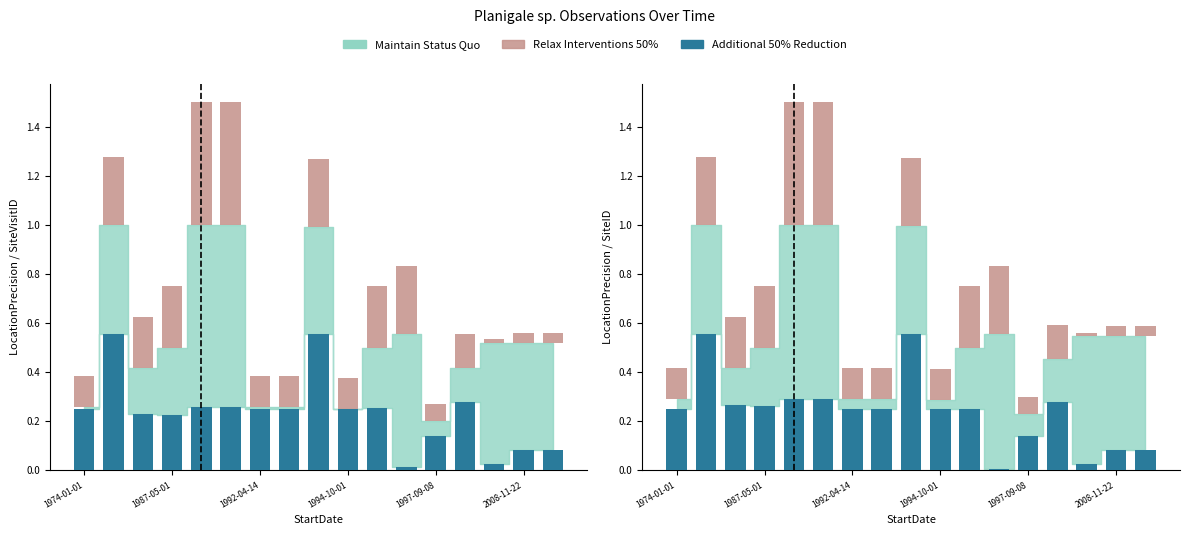

What is the value of the Additional 50% Reduction bar at the 13th from the left?

0.1